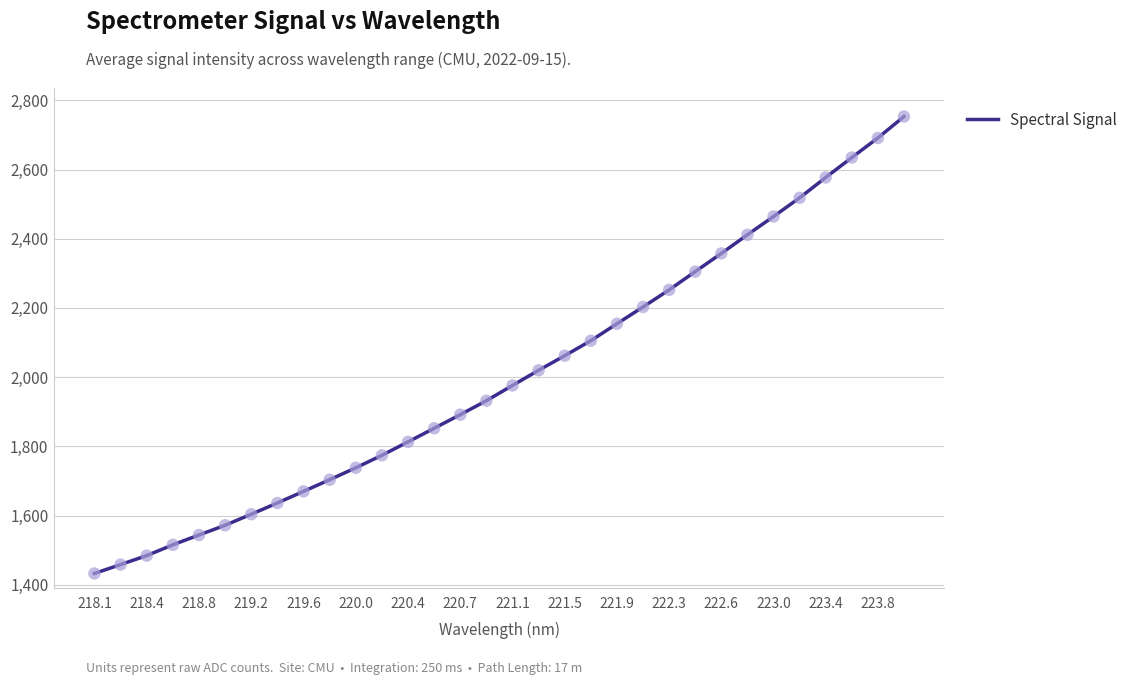

What is the maximum value shown in the chart?

2753.1